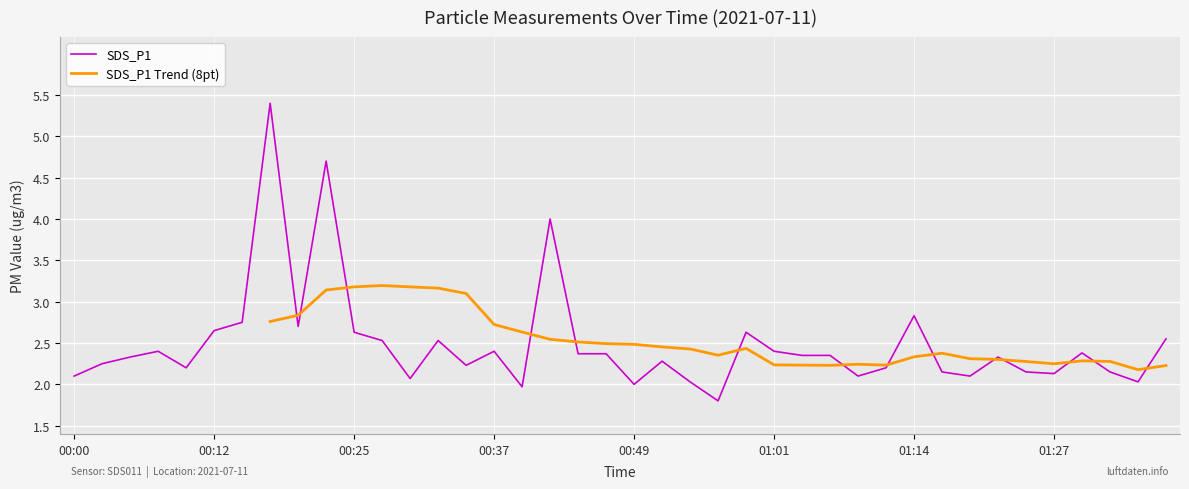

Does the chart display data point markers on the line(s)?

No